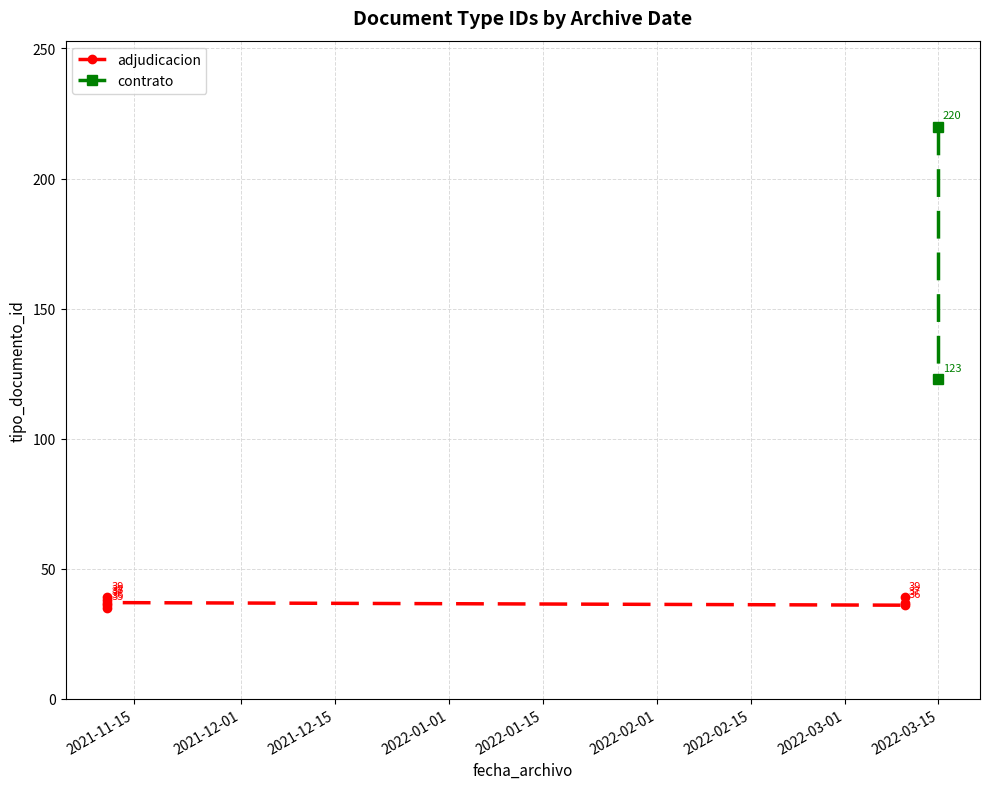

Reading right to left, what are all the values shown in this chart?

2021-11-11=37	2022-03-10=37	2022-03-15=123	2021-11-11=39	2022-03-10=39	2022-03-15=220	2021-11-11=36	2022-03-10=36	2021-11-11=38	2021-11-11=35